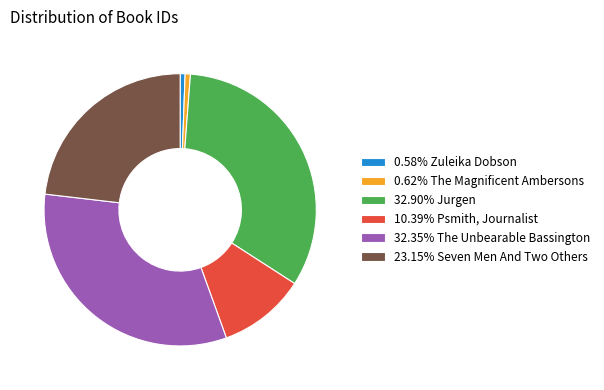

Is there any slice that represents more than half of the pie?

No